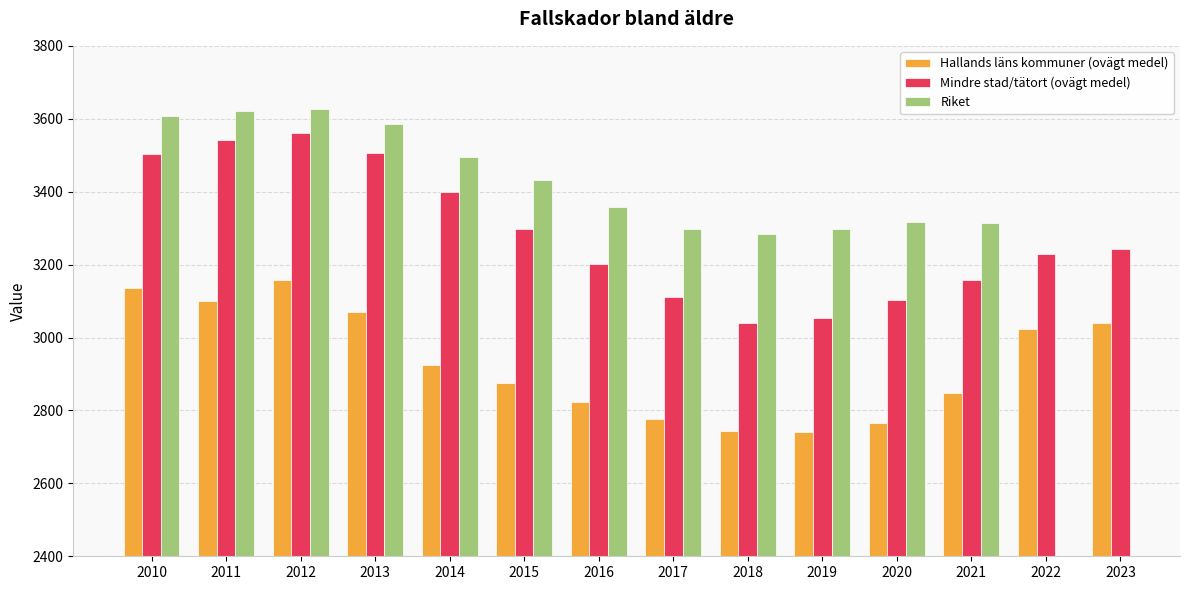

What is the difference between the maximum and minimum values in the Mindre stad/tätort (ovägt medel) series?

521.5